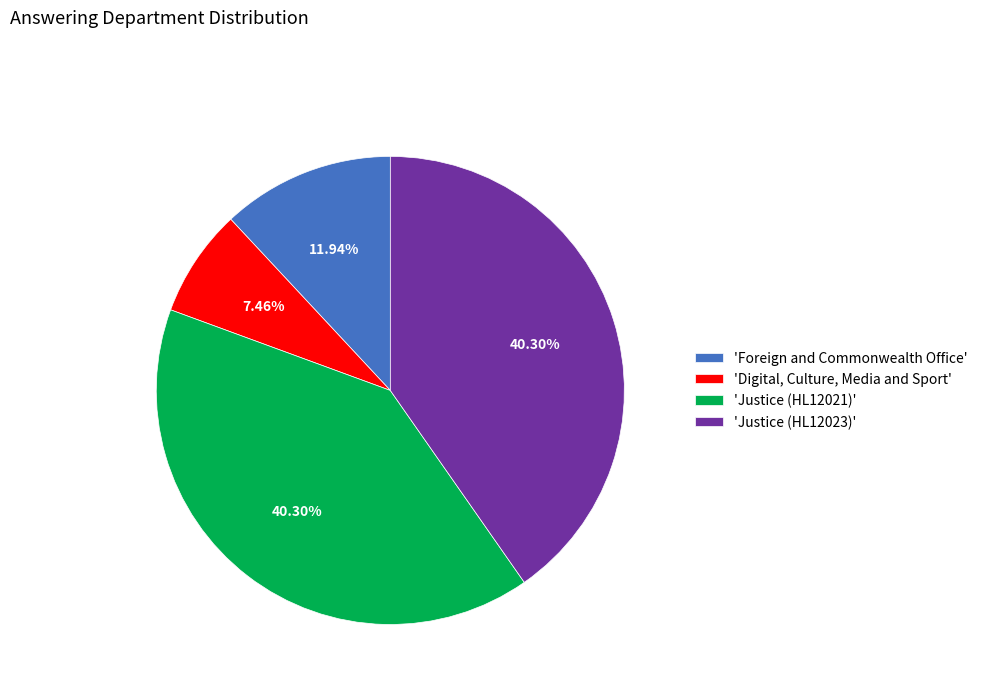

What is the smallest slice in the pie chart?

'Digital, Culture, Media and Sport'